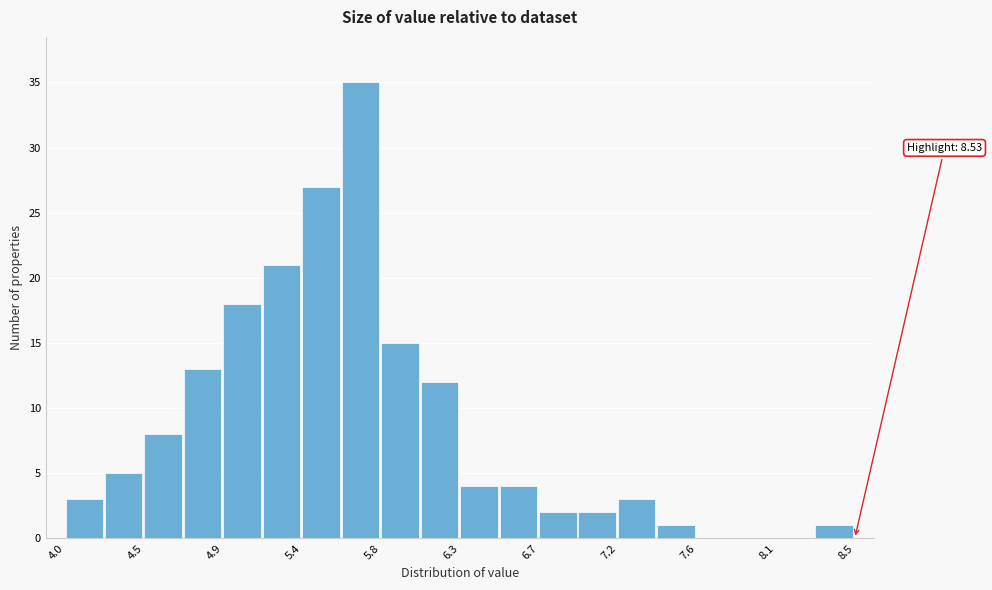

Over which range of the x-axis is the bar tallest?

5.60 to 5.80